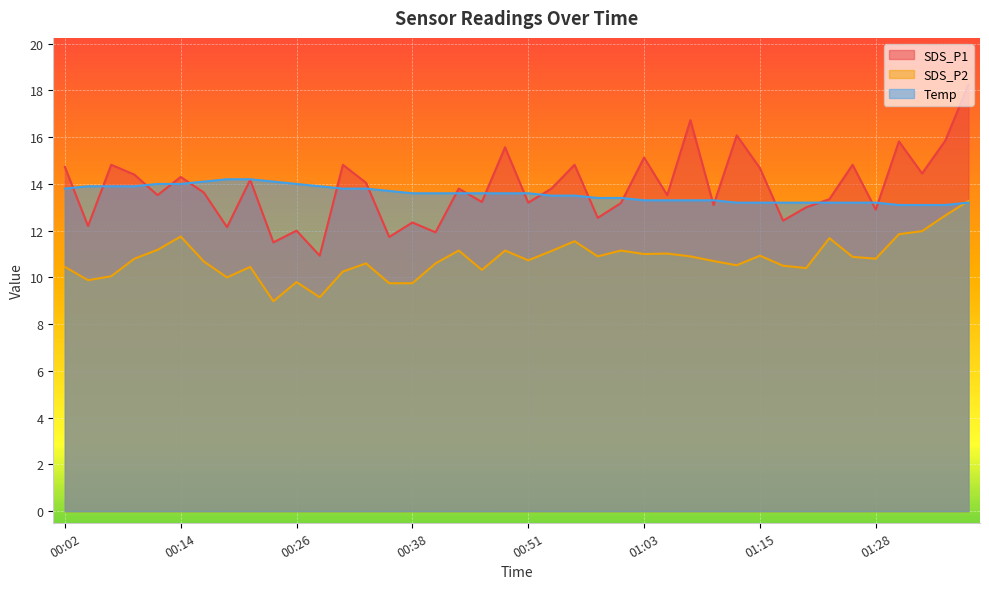

How many distinct data groups are displayed?

3